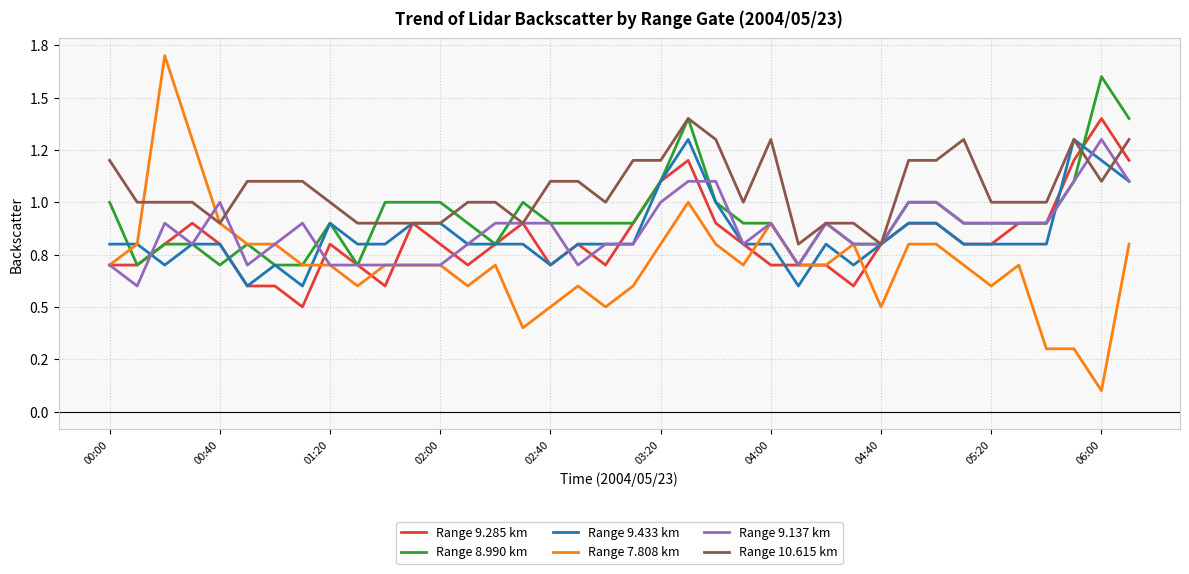

What is the difference between the maximum and minimum values in the Range 7.808 km series?

1.6